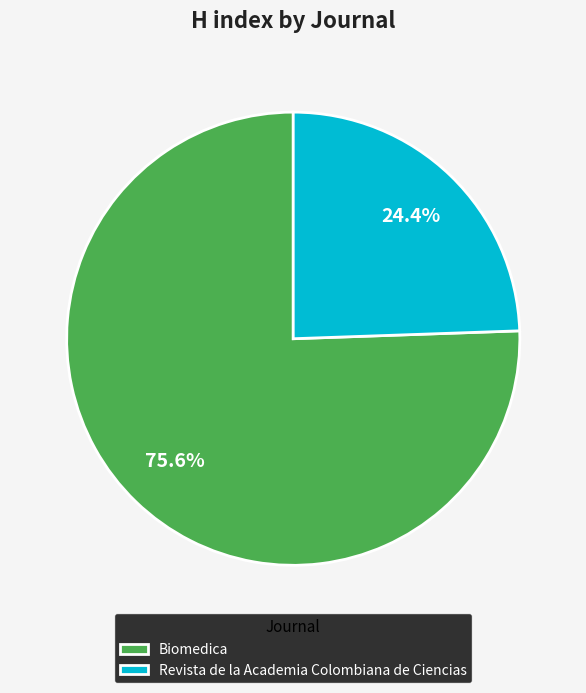

The Biomedica slice represents 63% of the pie. True or false?

False